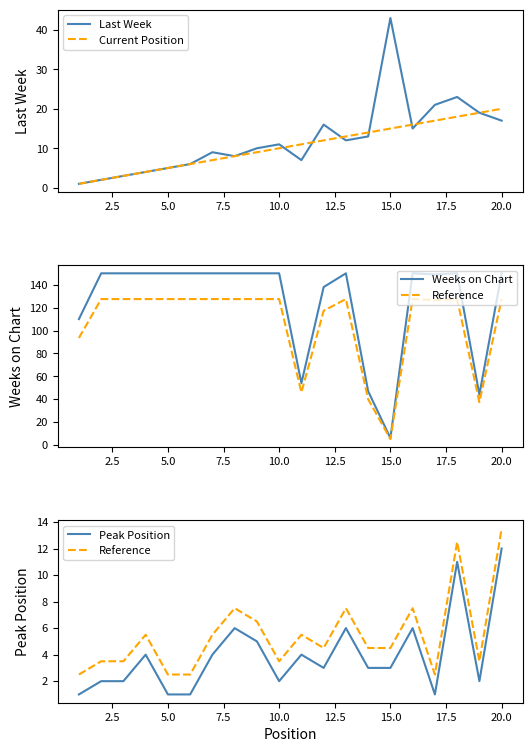

The value of Last Week at 15.0 is 15. True or false?

False